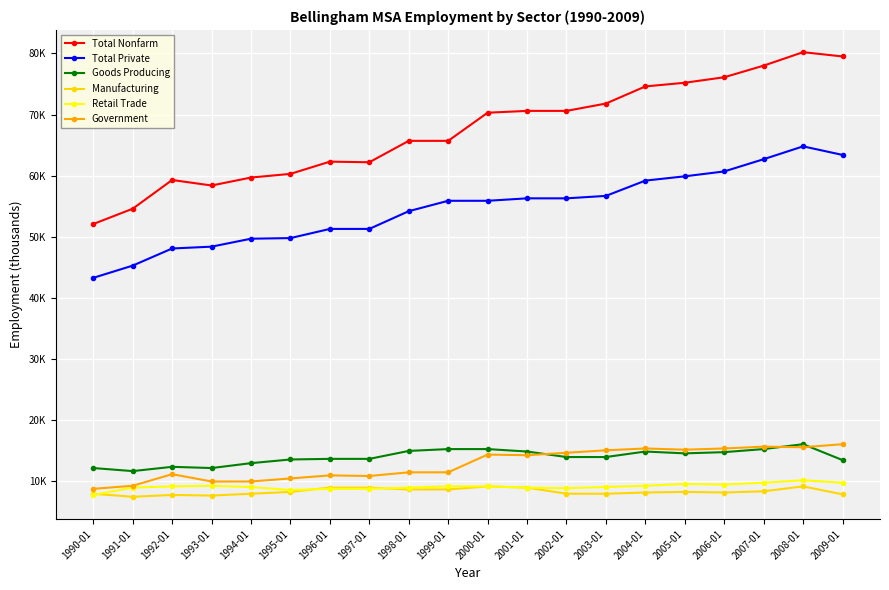

In Government, how many points are higher than both neighbors (excluding endpoints)?

5